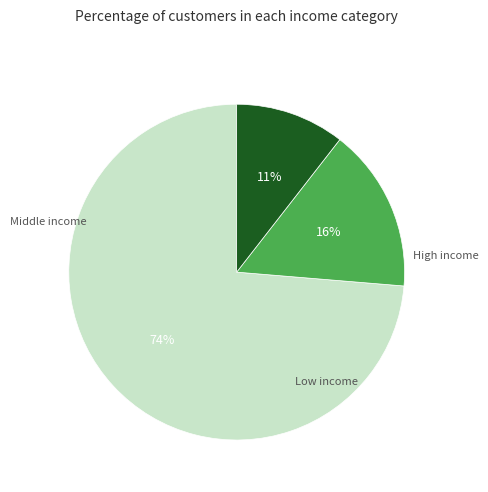

Is there a majority slice in this chart?

Yes